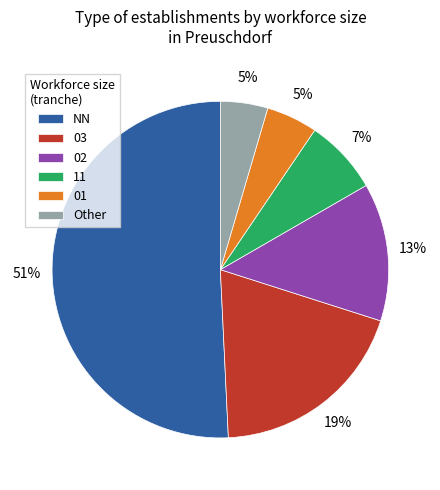

To the nearest percent, what is the difference between the largest and smallest slice percentages?

46%